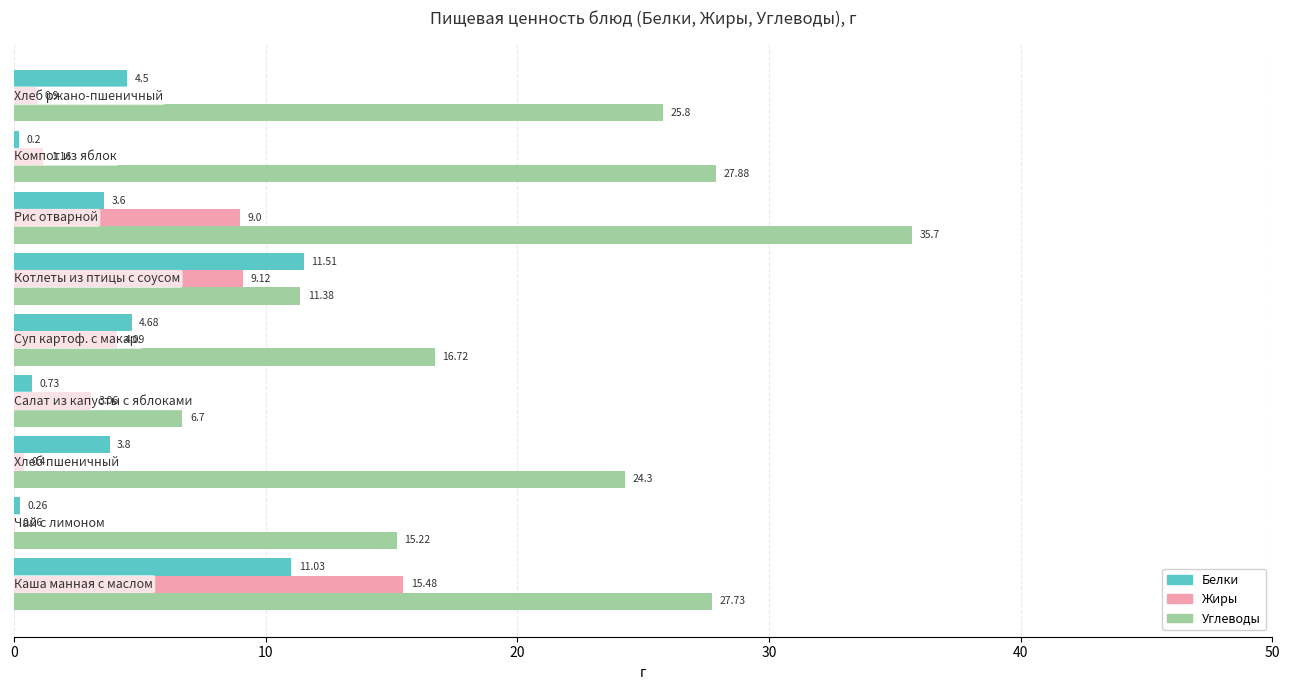

What is the sum of all Белки values?

40.3